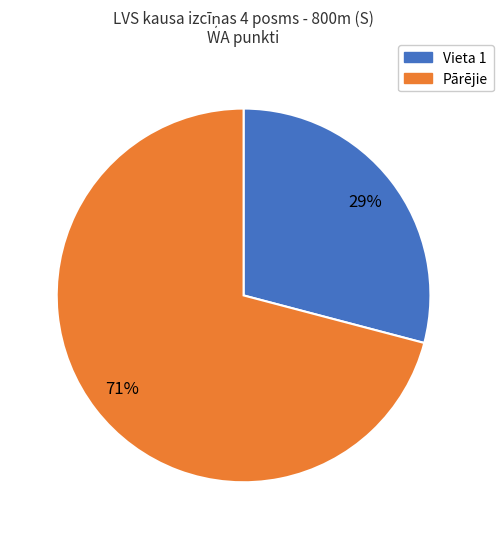

Is there any slice that represents more than half of the pie?

Yes